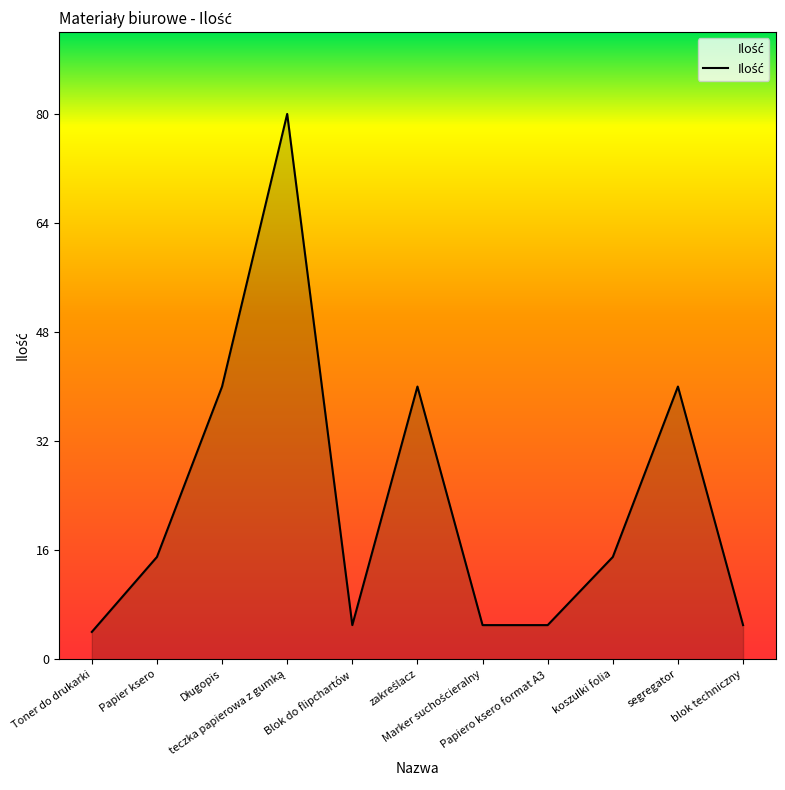

What is the minimum value shown in the chart?

4